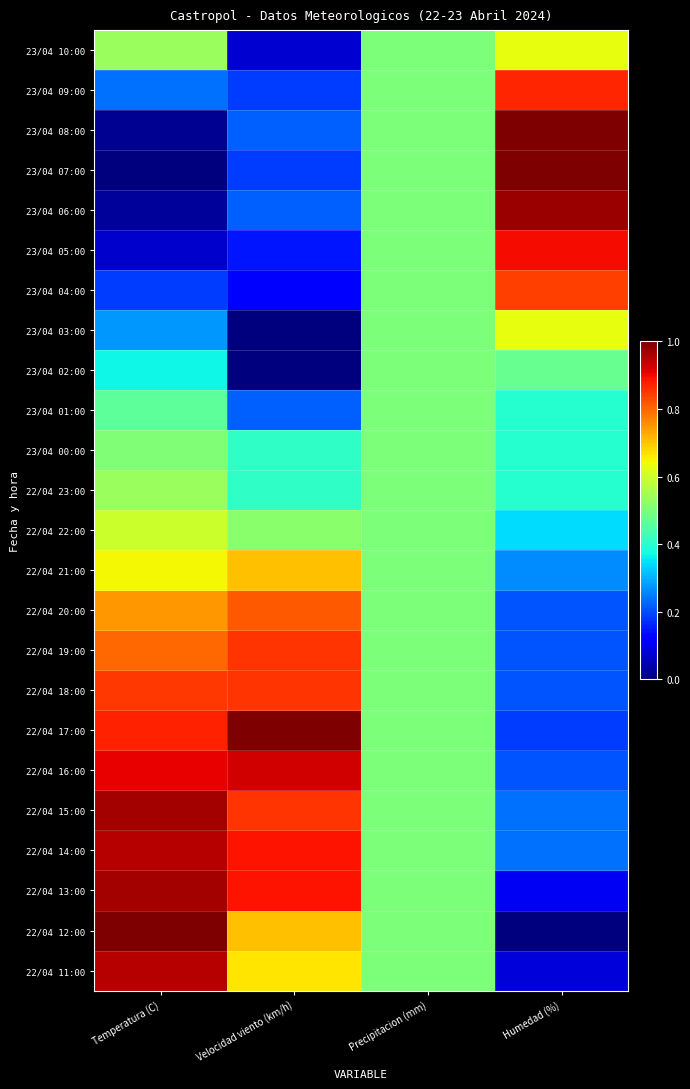

Rank the series by their maximum value, from lowest to highest.

23/04 02:00, 23/04 01:00, 23/04 00:00, 22/04 23:00, 22/04 22:00, 23/04 10:00, 23/04 03:00, 22/04 21:00, 22/04 20:00, 23/04 04:00, 22/04 19:00, 22/04 18:00, 23/04 09:00, 23/04 05:00, 22/04 16:00, 22/04 14:00, 22/04 11:00, 22/04 15:00, 22/04 13:00, 23/04 06:00, 23/04 08:00, 23/04 07:00, 22/04 17:00, 22/04 12:00